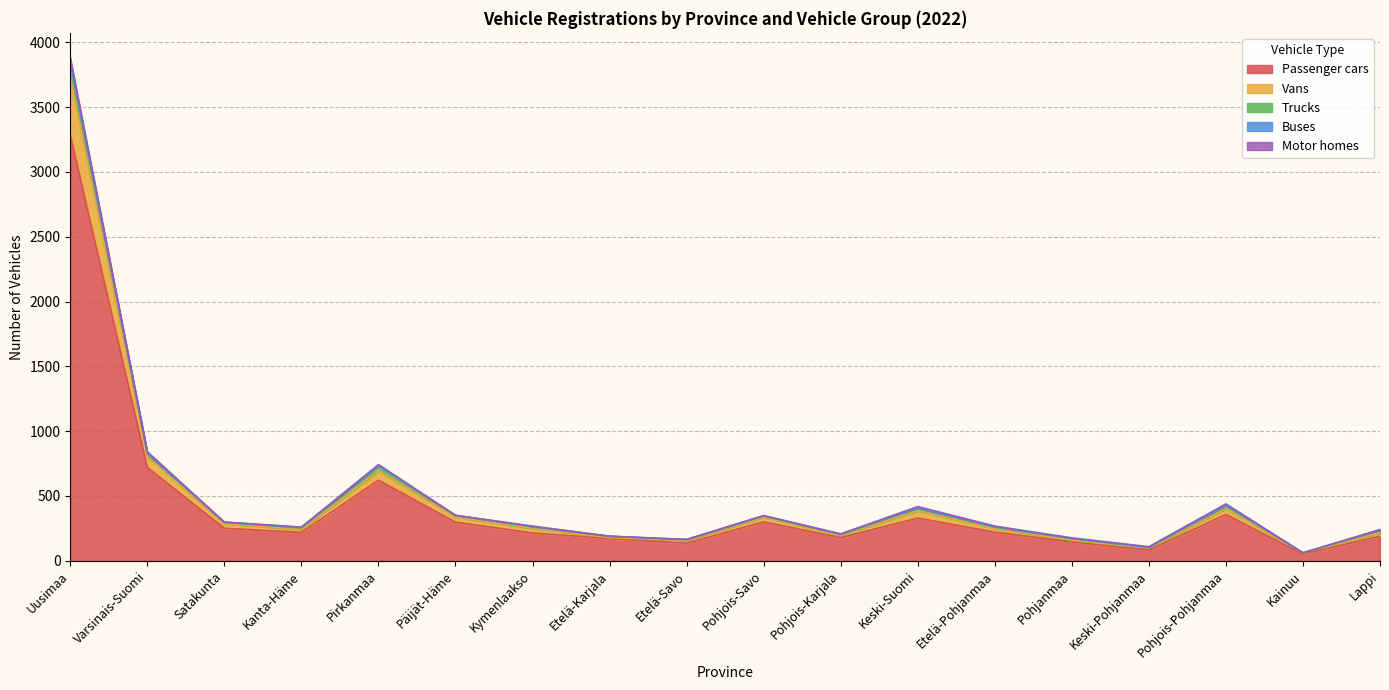

What is the spread (max minus min) of values at Kainuu?

51